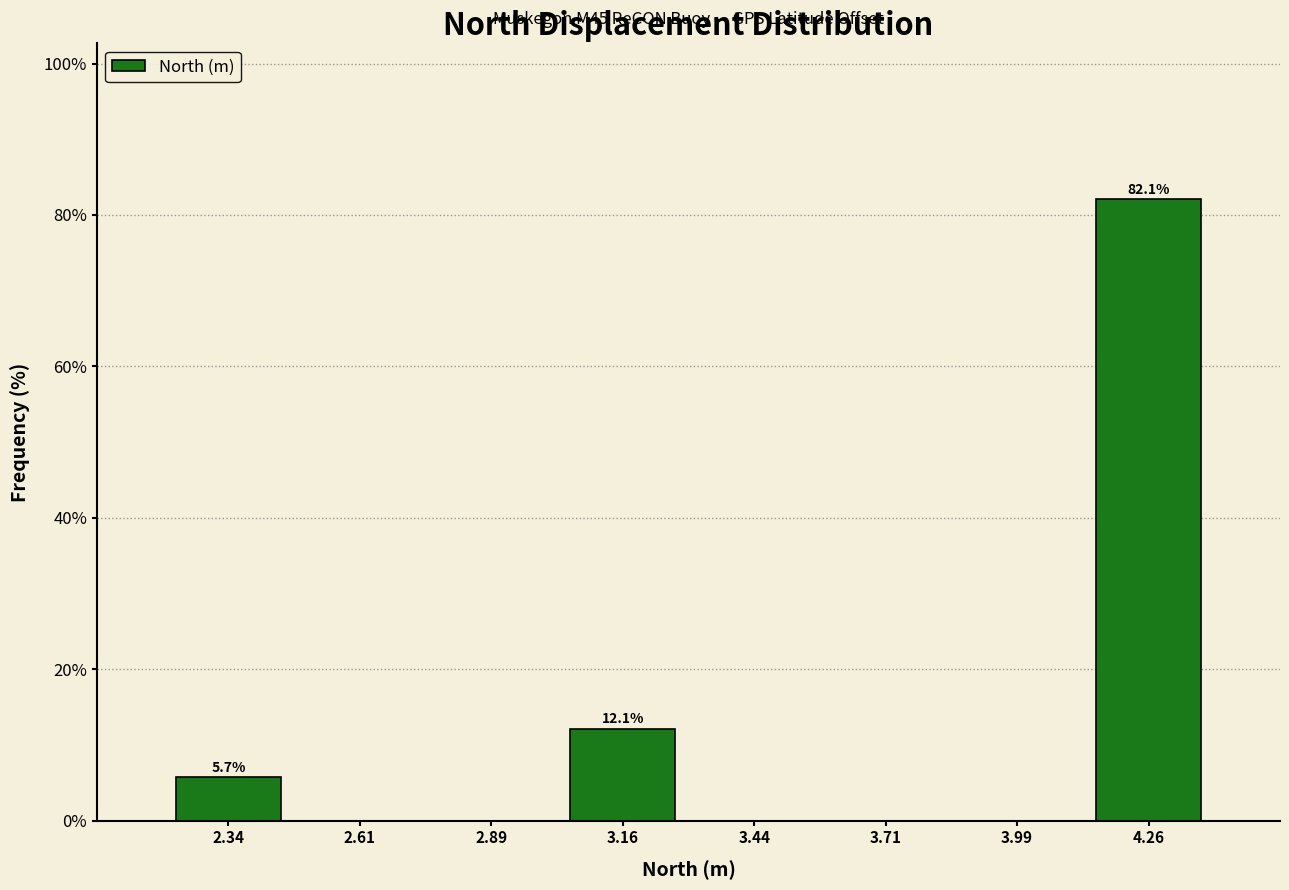

Over which range of the x-axis is the bar tallest?

4.125 to 4.400